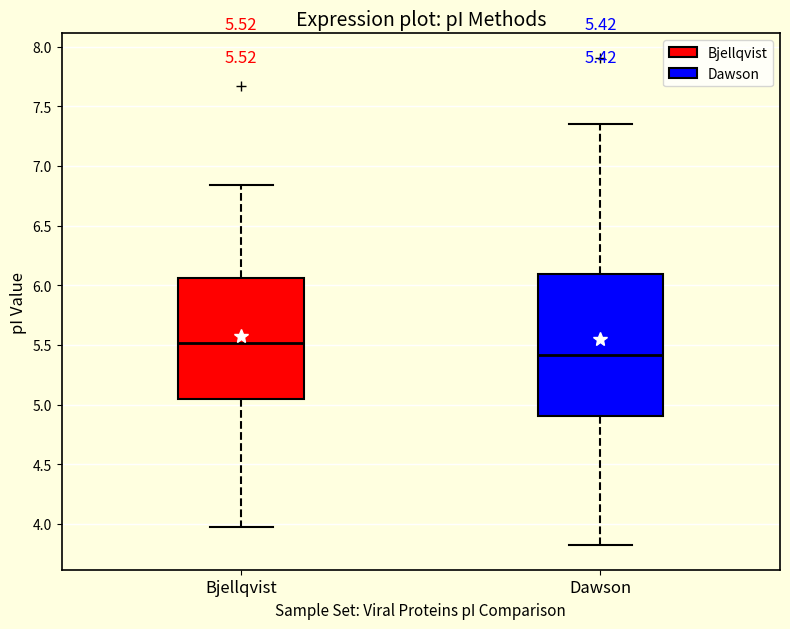

Which box's median line is the highest?

Bjellqvist